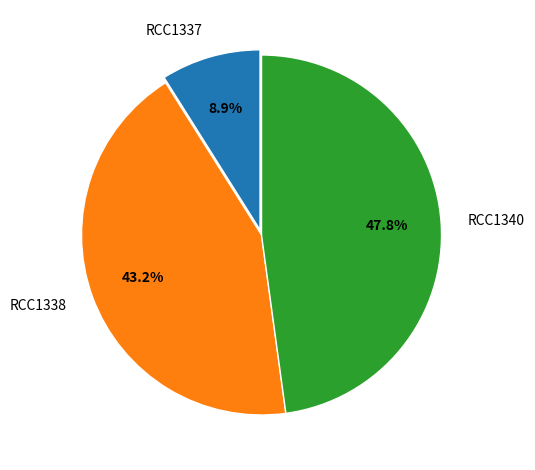

Does any single category account for the majority?

No